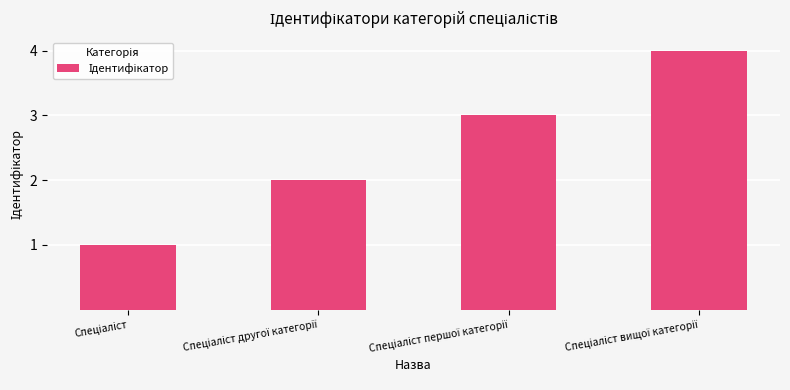

What is the greatest value displayed?

4